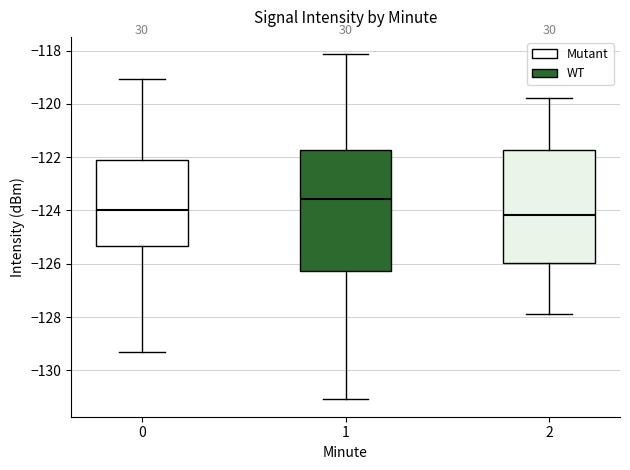

Which box has the highest median line?

1